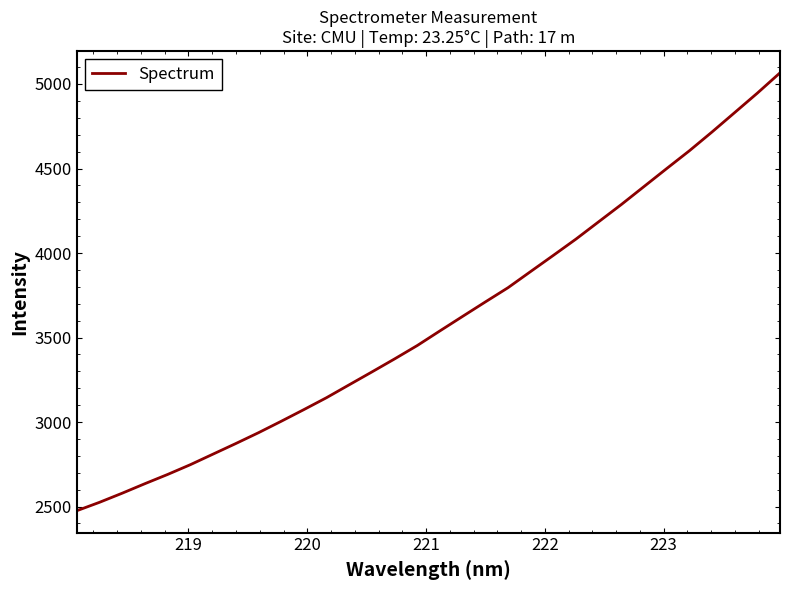

True or false: the data has more than 1 interior local peaks.

False